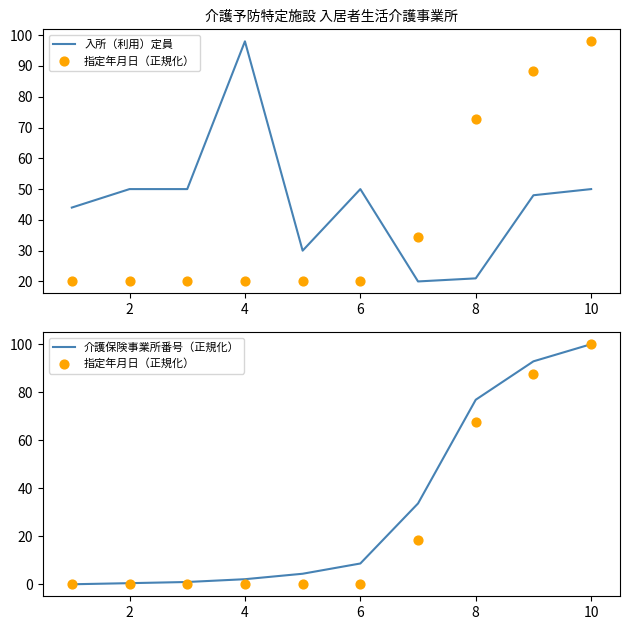

What is the maximum value for 介護保険事業所番号（正規化）?

100.0